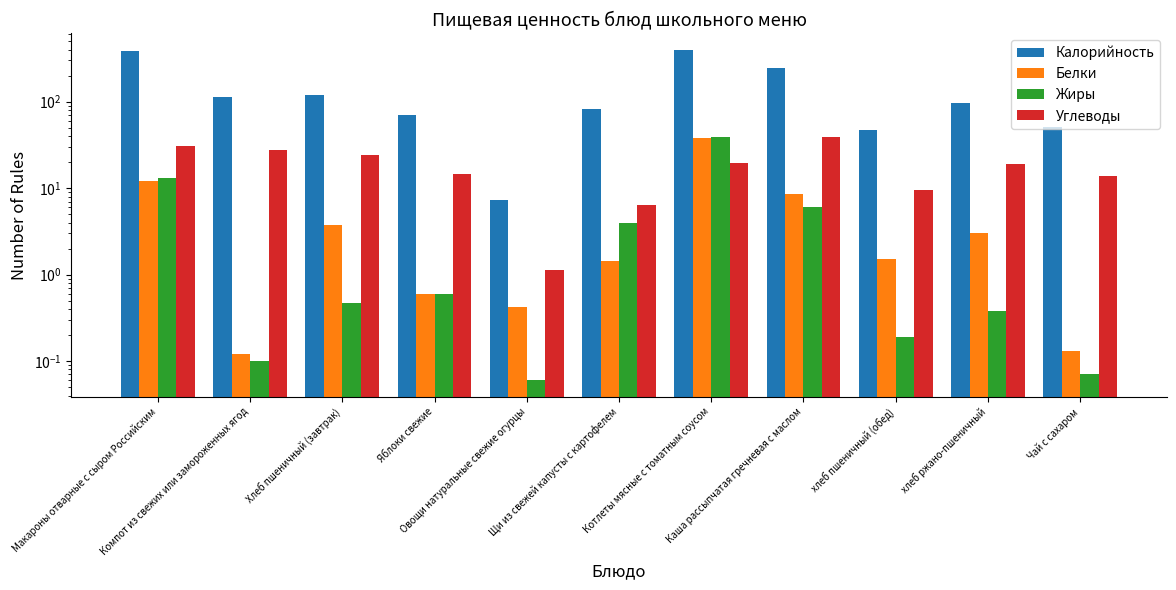

What value does the Белки series have at Макароны отварные с сыром Российским?

12.0